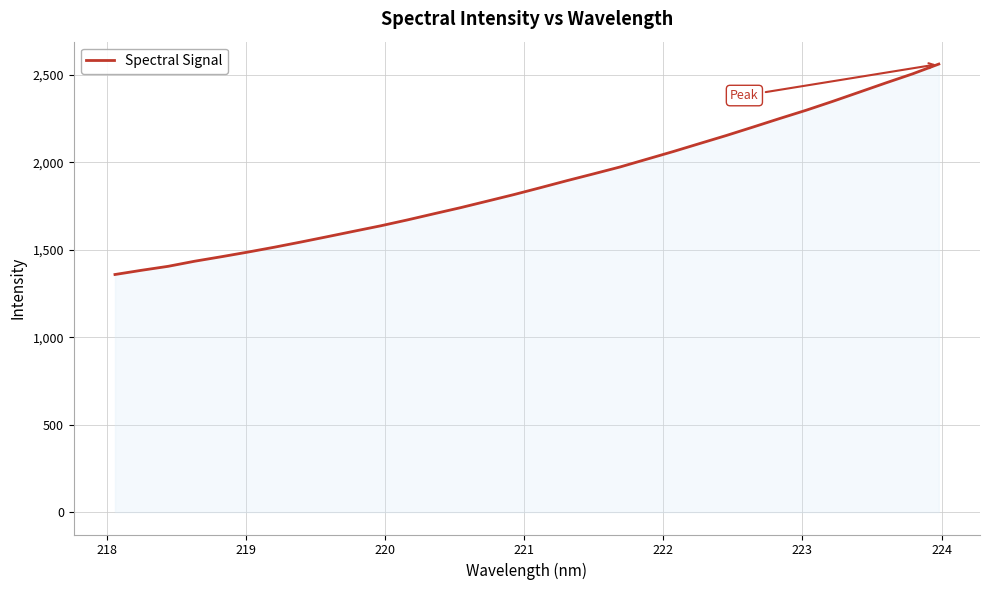

What is the minimum value shown in the chart?

1358.8